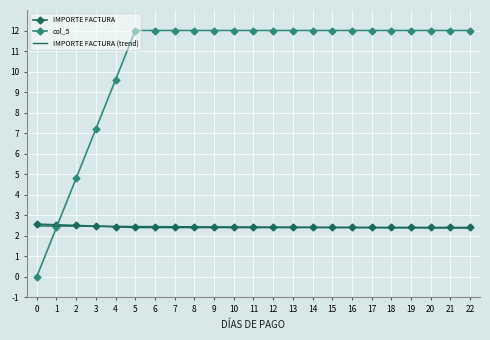

What is the approximate value of col_5 at 22?

12.0